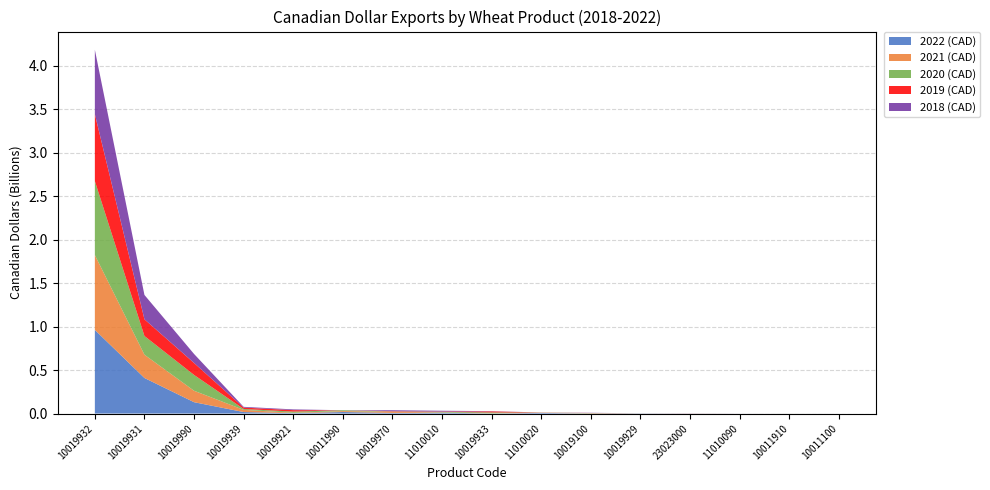

Reading right to left, extract all data points from this chart.

2022 (CAD): 16318	104902	345426	455581	1979886	704025	7422889	1150618	9953944	7357854	17489240	4511853	17199318	130515971	408872023	961622149
2021 (CAD): 22802	97809	0	250817	395371	1889968	2598447	320274	3978651	13092363	10613503	3988186	25024948	131589306	267544195	860908861
2020 (CAD): 19987	129242	23874	229689	313075	2595808	1125417	11176565	5410470	2738597	10133076	13871244	10352880	181792044	215098279	850540408
2019 (CAD): 0	0	85844	524529	16169	1124407	632476	12238940	3820279	4177326	0	16620243	15798381	137794240	191934634	769298939
2018 (CAD): 0	0	0	728003	37624	2343410	513891	2368587	9010602	10859873	0	8770818	8645354	103340184	280030655	740413276